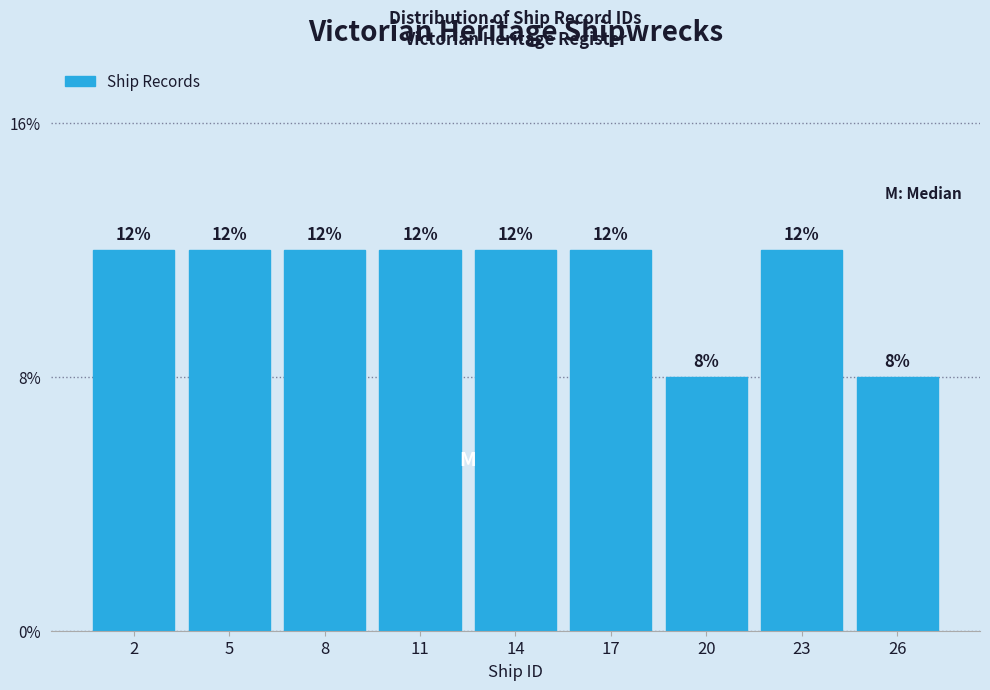

Does the chart contain any negative values?

No